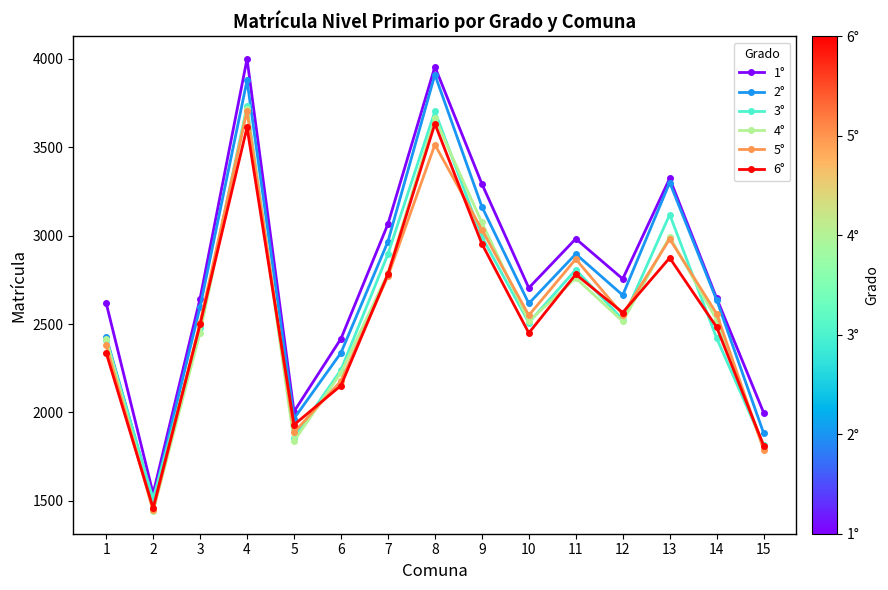

Does the chart have visible grid lines?

No